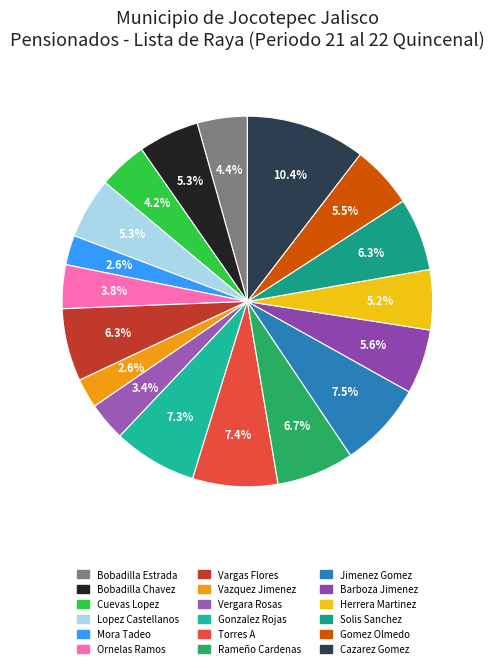

What is the largest slice in the pie chart?

Cazarez Gomez Leobardo